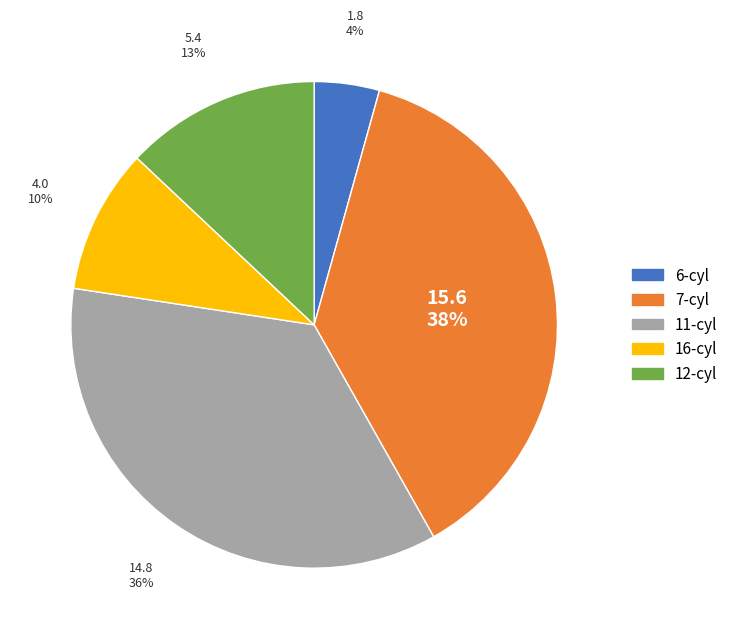

The 16-cyl slice represents 10% of the pie. True or false?

True